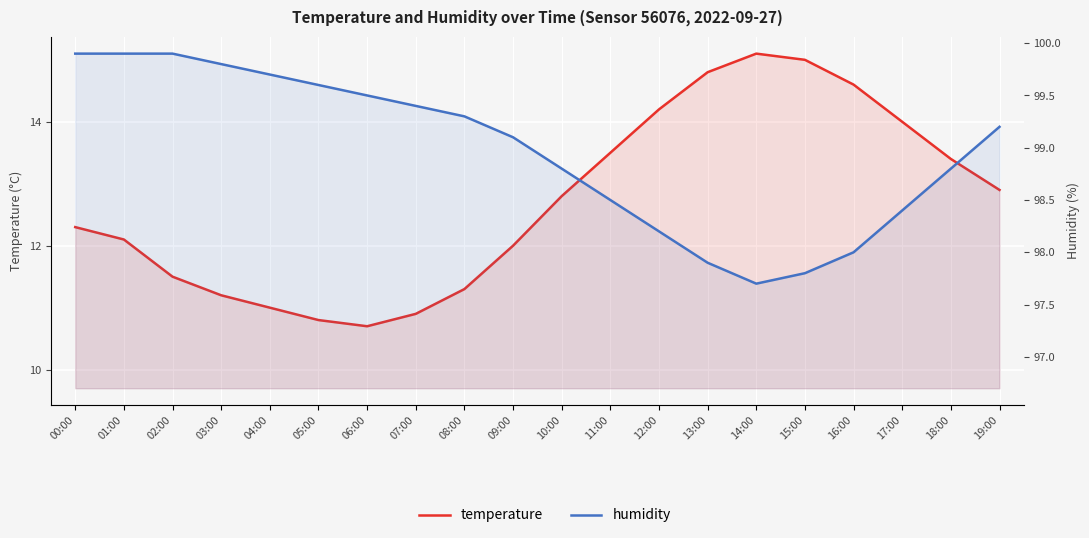

Is the value of humidity at 14:00 greater than the value of temperature at 12:00?

Yes